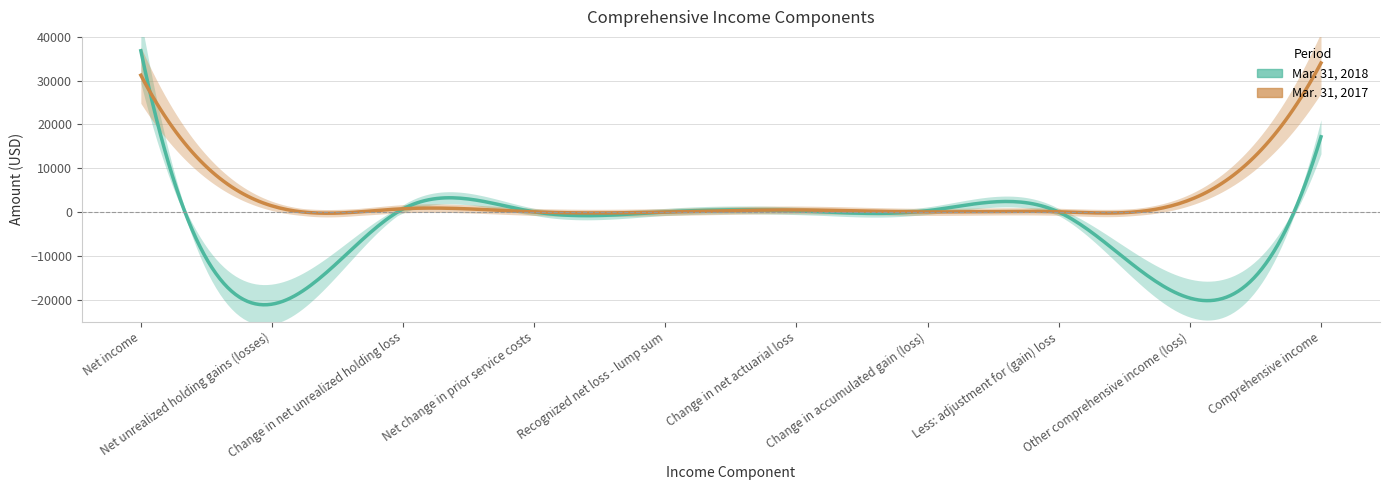

Between which two adjacent categories do Mar. 31, 2018 and Mar. 31, 2017 first intersect?

Net income and Net unrealized holding gains (losses)